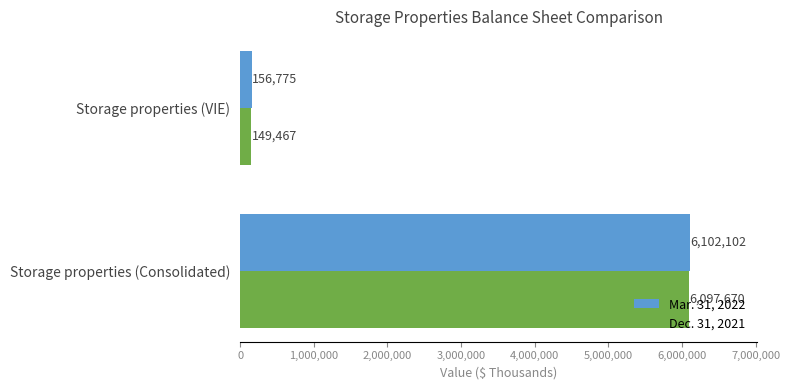

Rank the series by their average value, from lowest to highest.

Dec. 31, 2021, Mar. 31, 2022